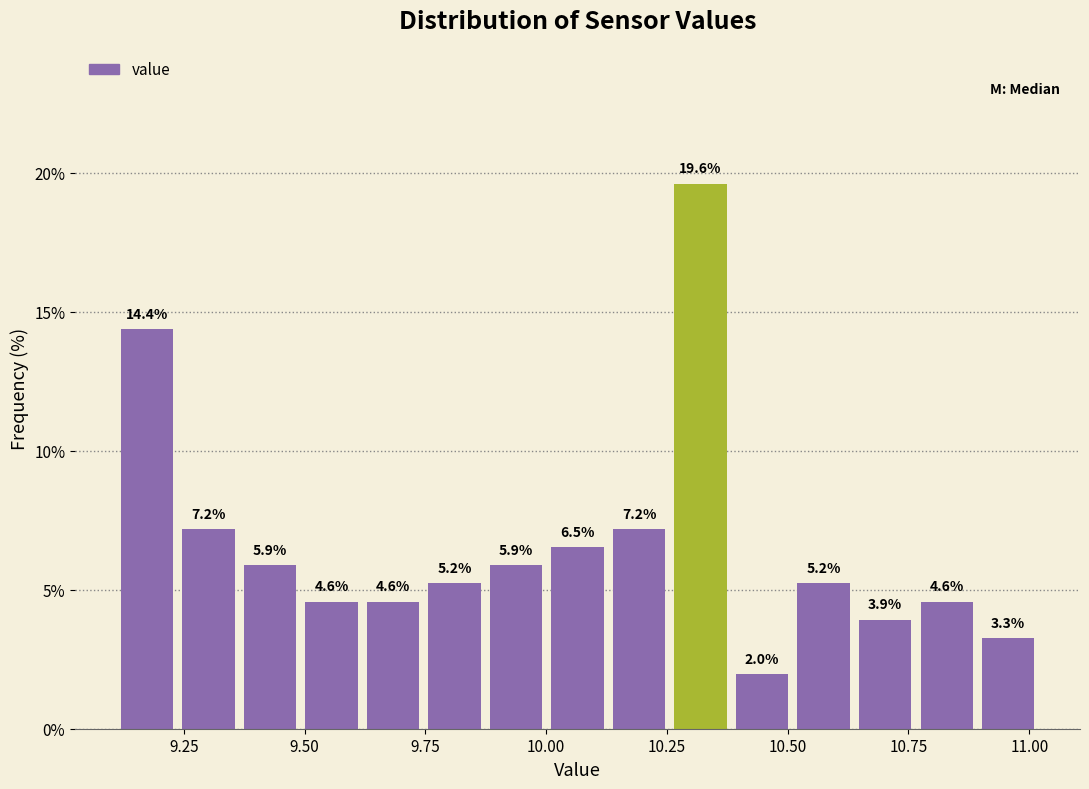

Around what value on the x-axis is the tallest bar? Give the approximate position of its centre, as read against the axis.

10.30